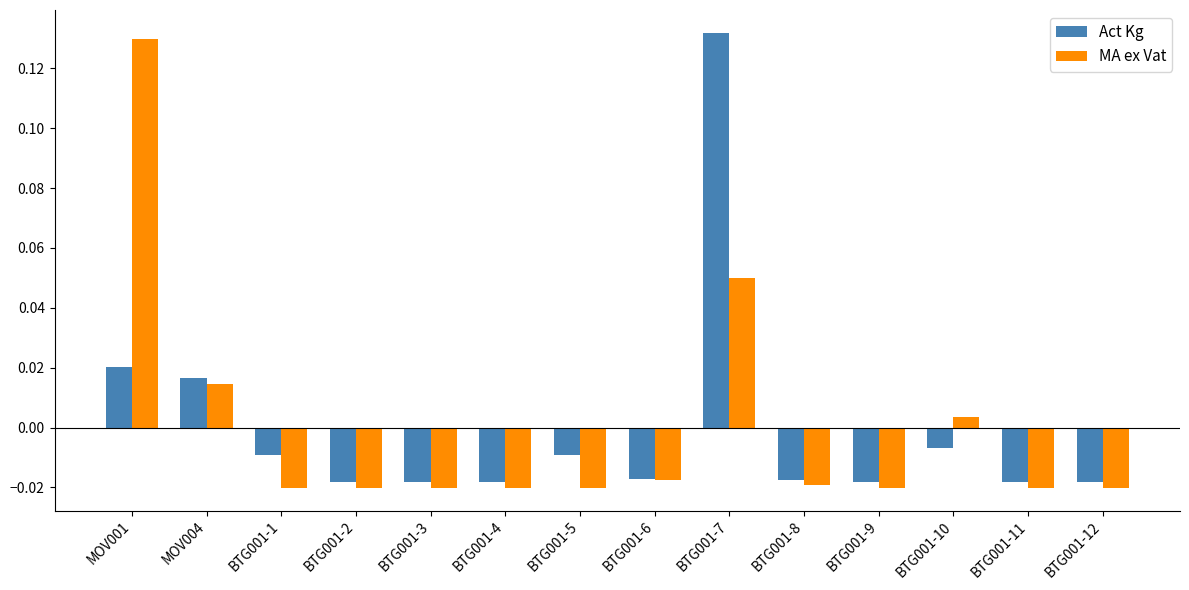

Which series changed the most between MOV001 and BTG001-3?

MA ex Vat